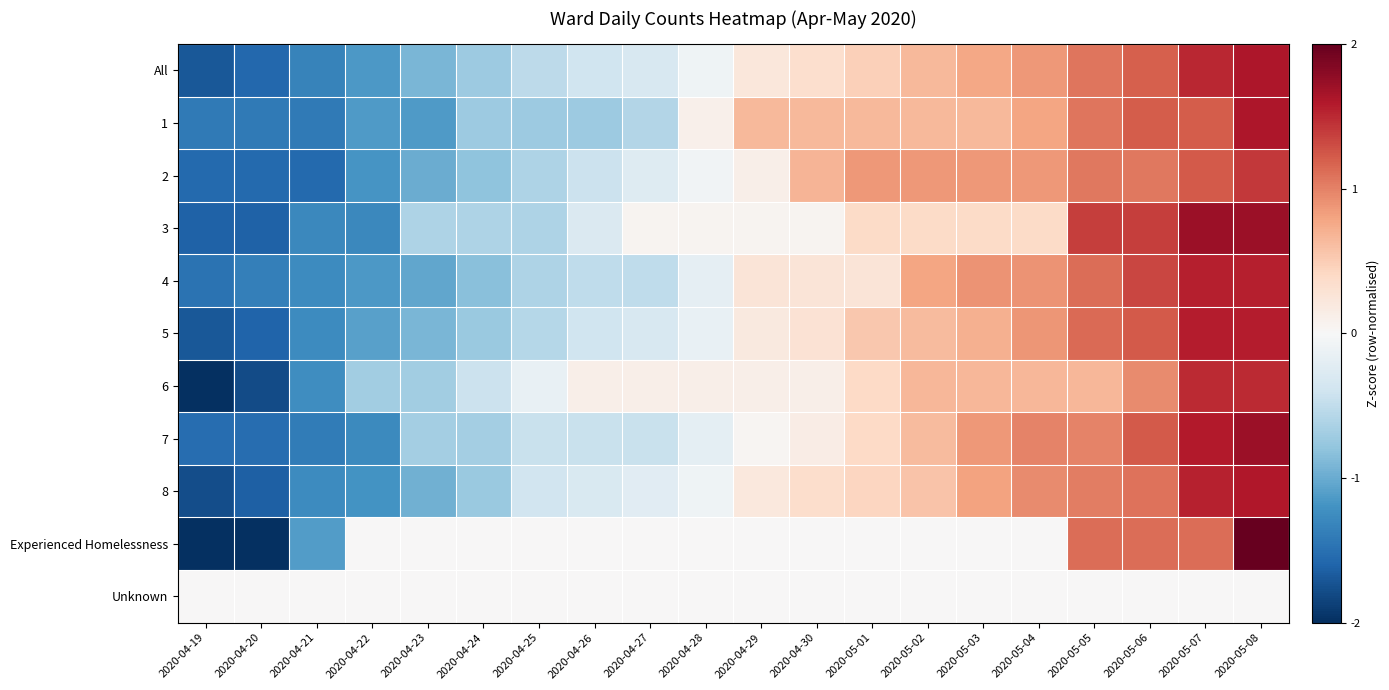

How many series are shown in this chart?

11